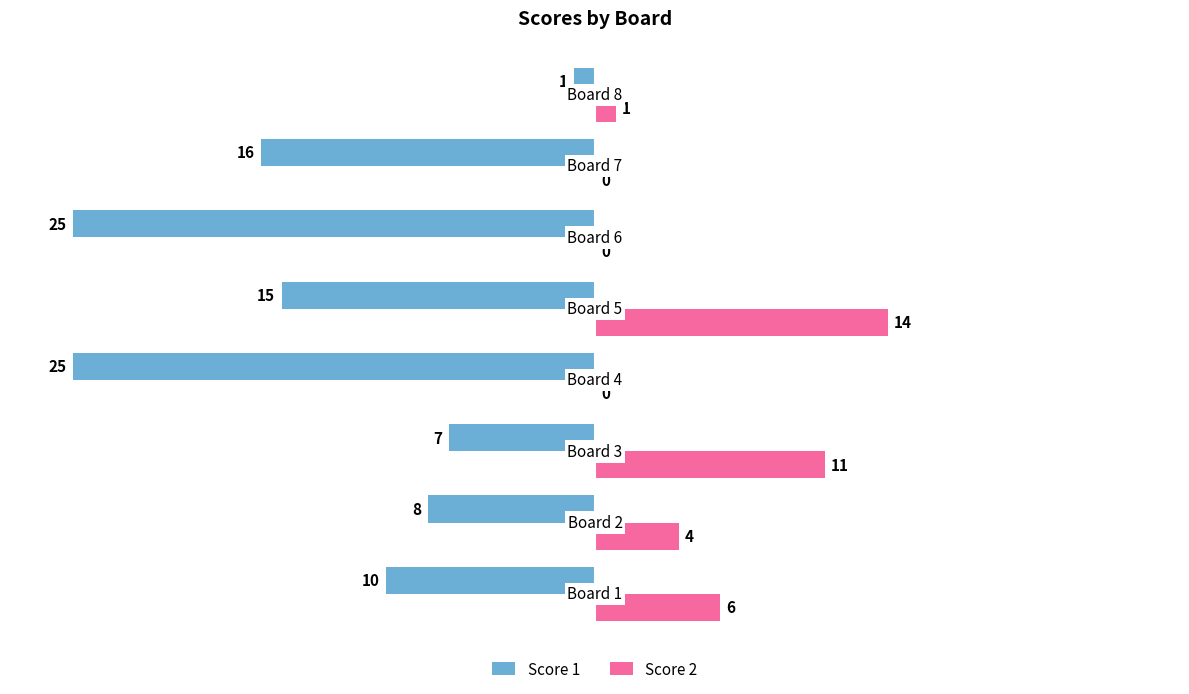

Count the number of data series in this chart.

2